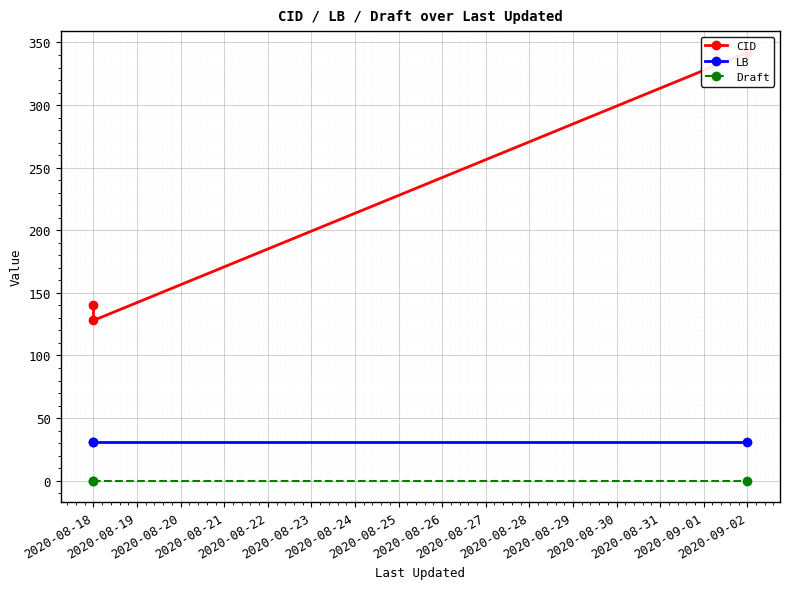

At how many categories does at least one series exceed 129?

2